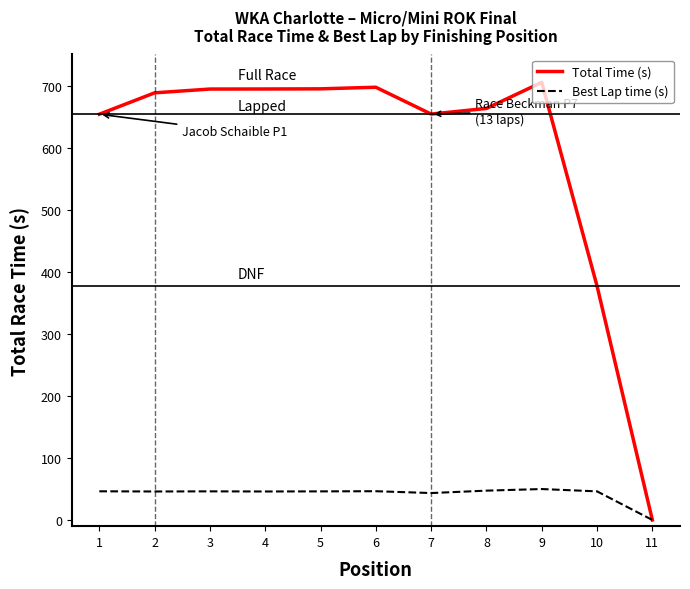

What is the difference between the highest and lowest values at 5?

648.6